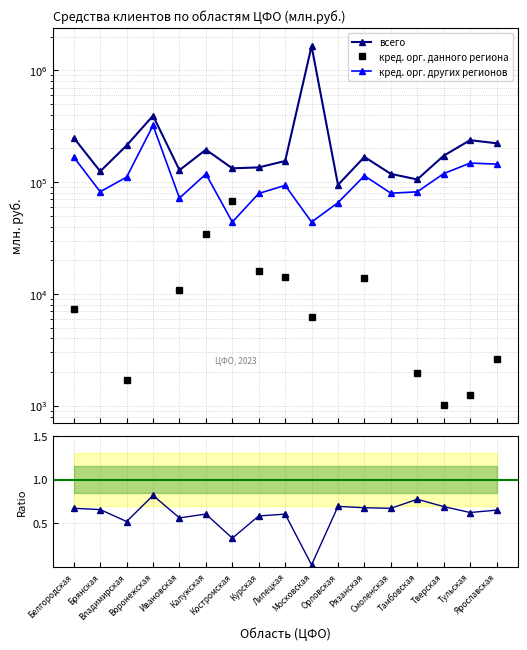

At which category is the sum across all series the highest?

Московская